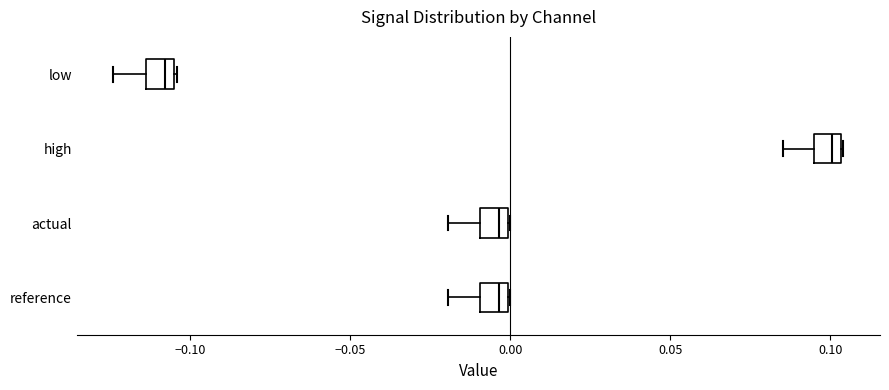

Which box's median line is the furthest to the right?

high